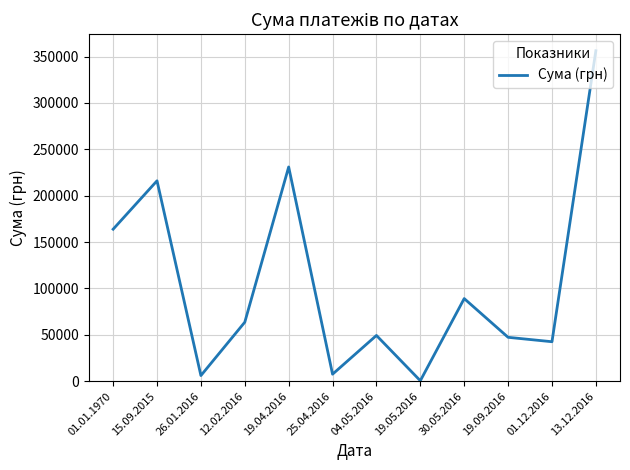

The value at 01.12.2016 is 42588.0. True or false?

True